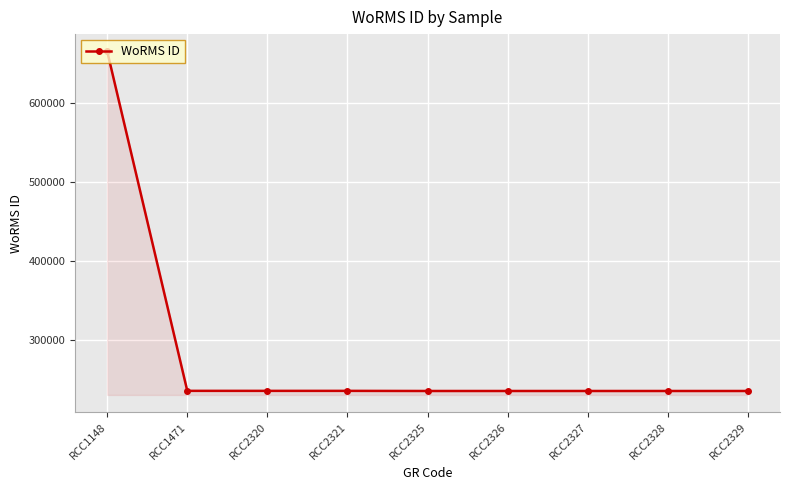

At which category does the chart reach its peak across all series?

RCC1148